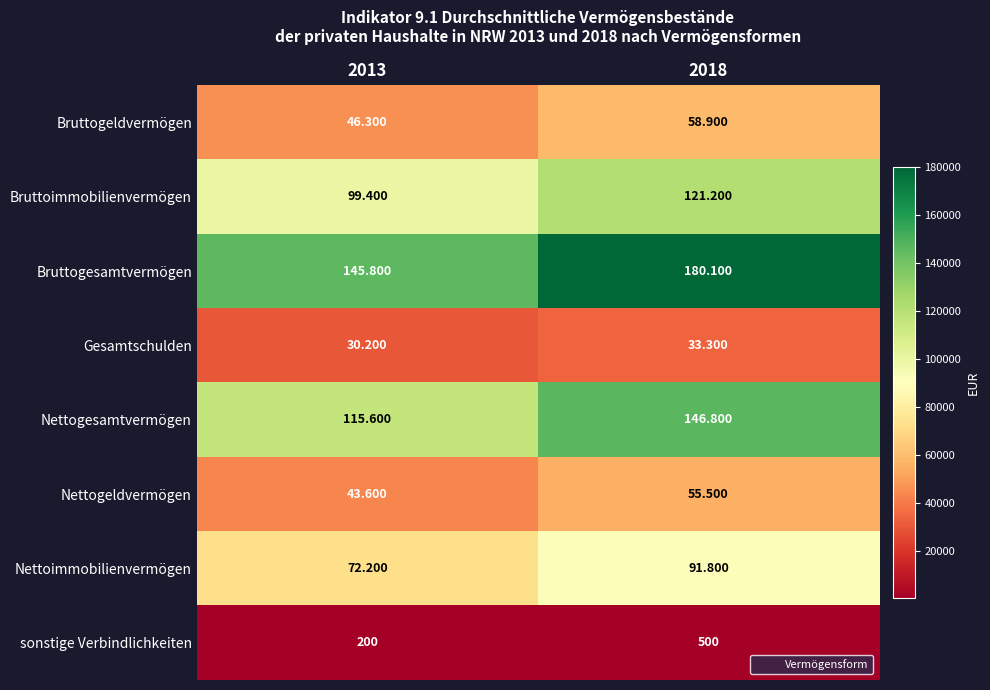

Which series has the largest range (max minus min)?

Bruttogesamtvermögen